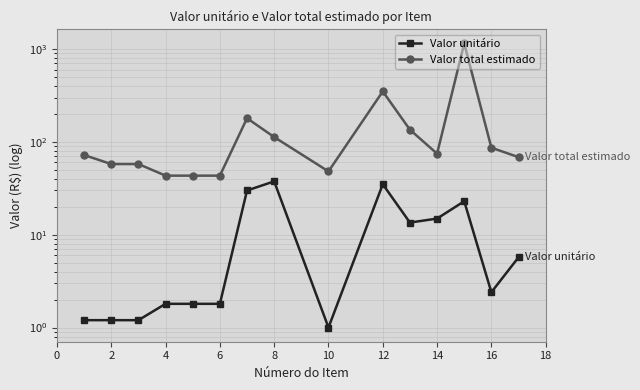

What are all the series names shown in the legend?

Valor unitário, Valor total estimado